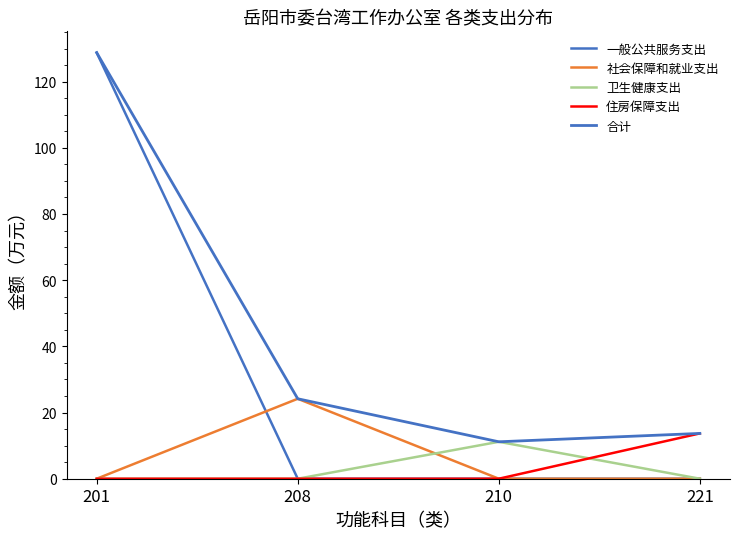

At which category is the sum across all series the highest?

201